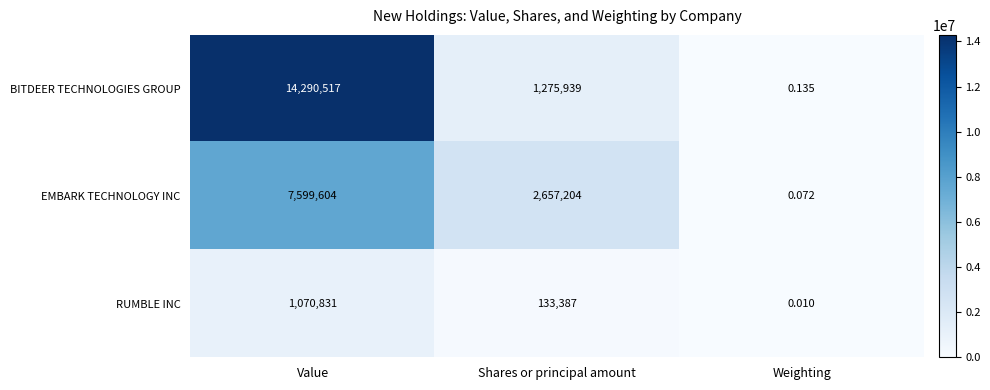

At how many categories does at least one series exceed 13143739?

1